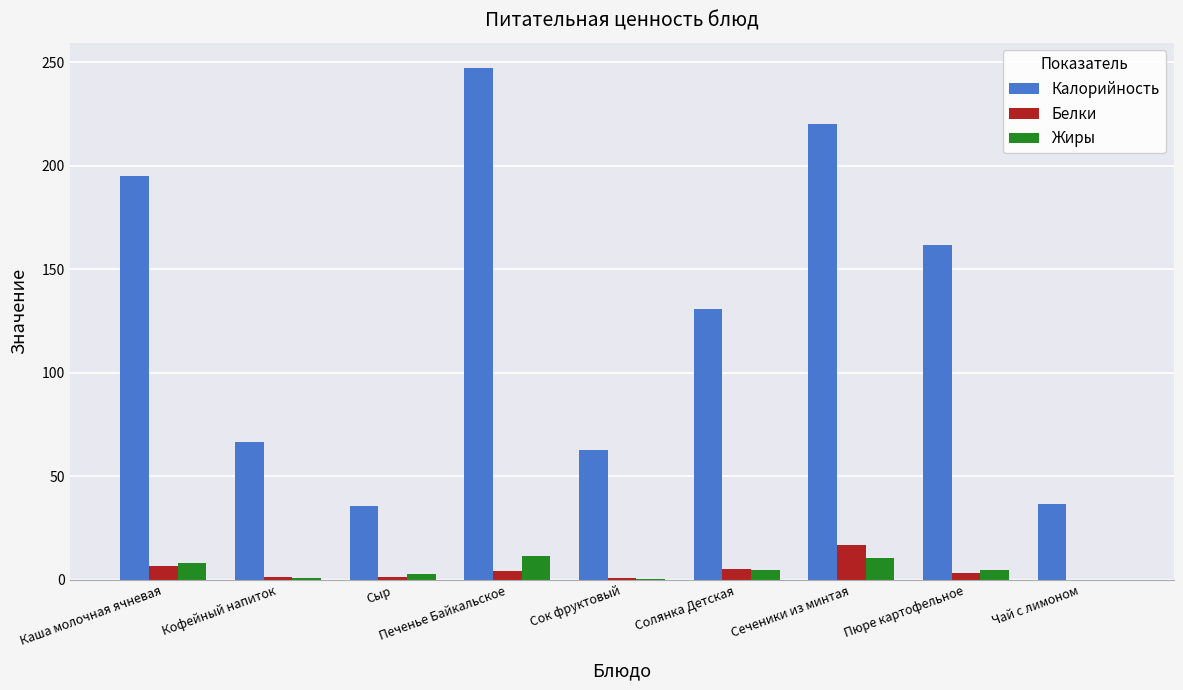

How many groups of bars are there?

9